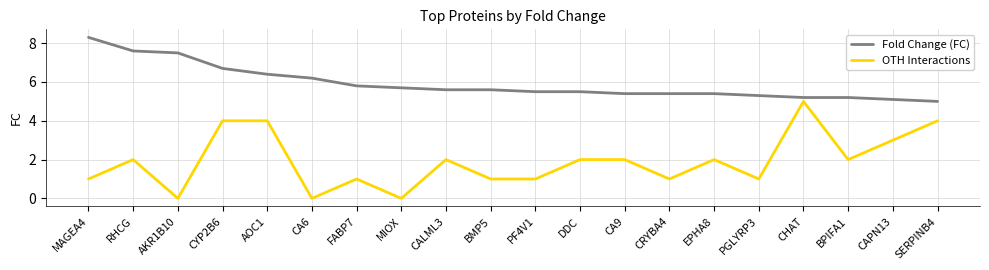

What value does the Fold Change (FC) series have at MAGEA4?

8.3